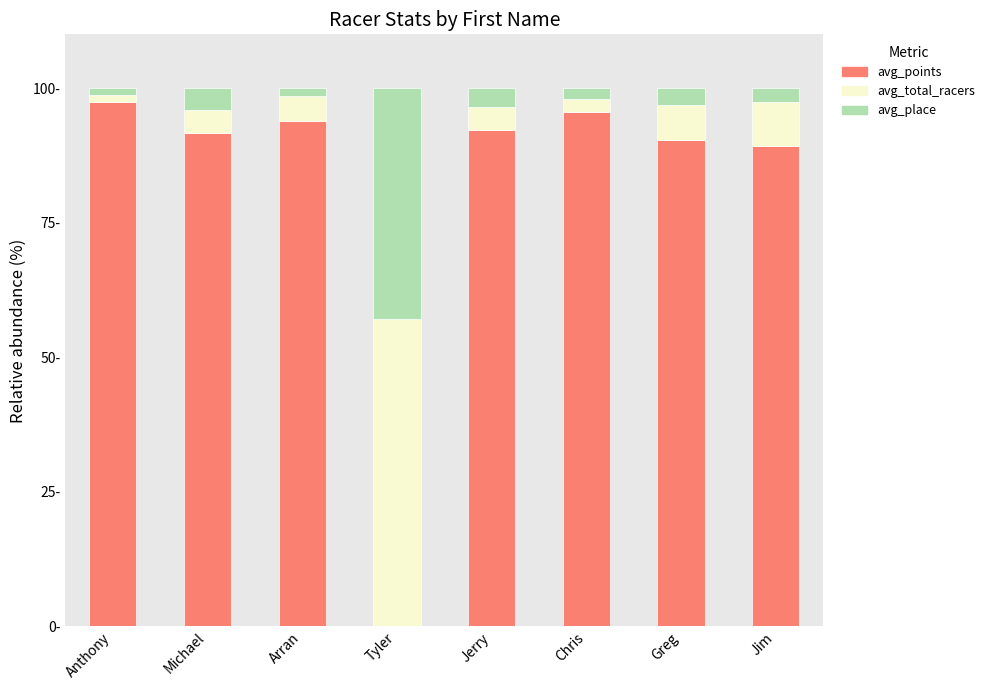

What are all the series names shown in the legend?

avg_points, avg_total_racers, avg_place